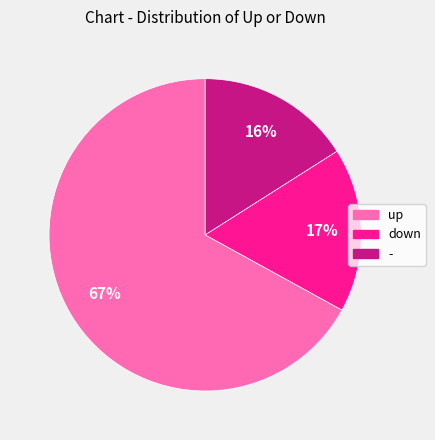

True or false: - accounts for 25% of the total.

False